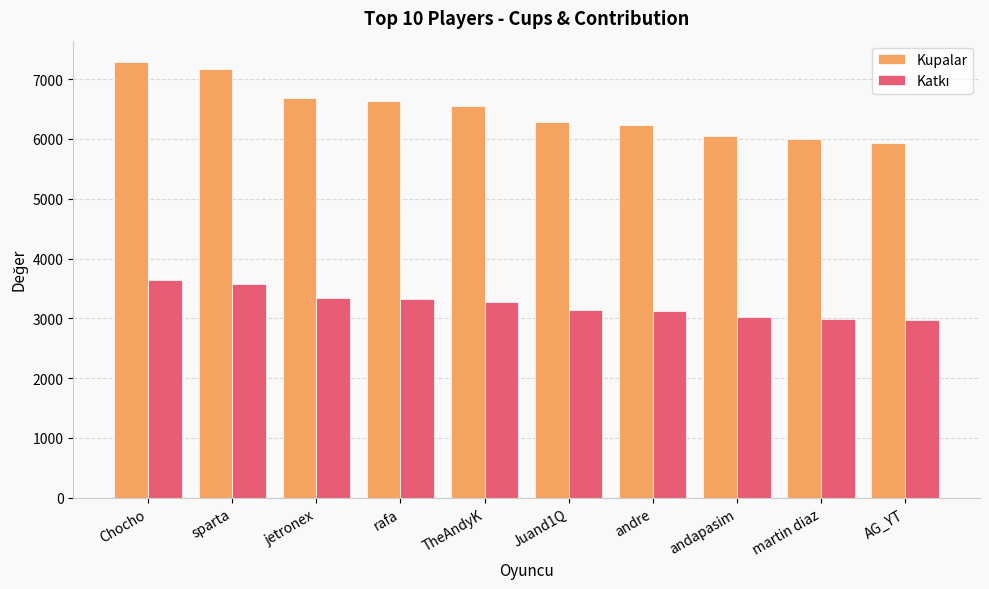

What is the minimum value shown in the chart?

2967